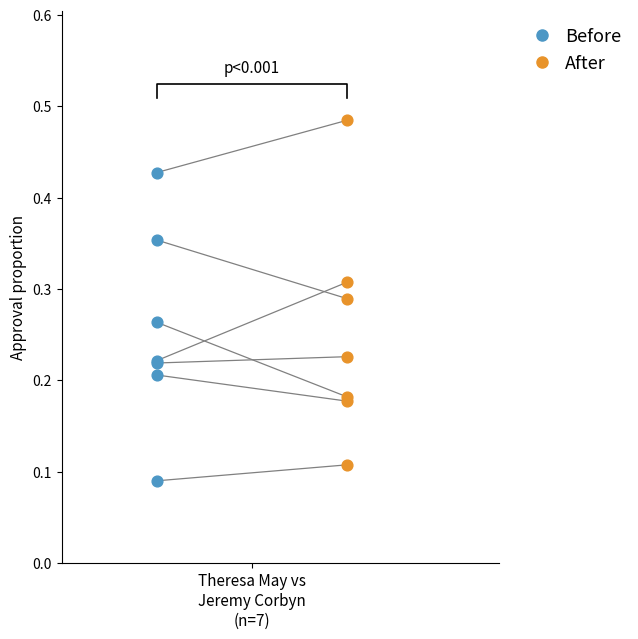

Which series has the largest Y range (max minus min)?

After